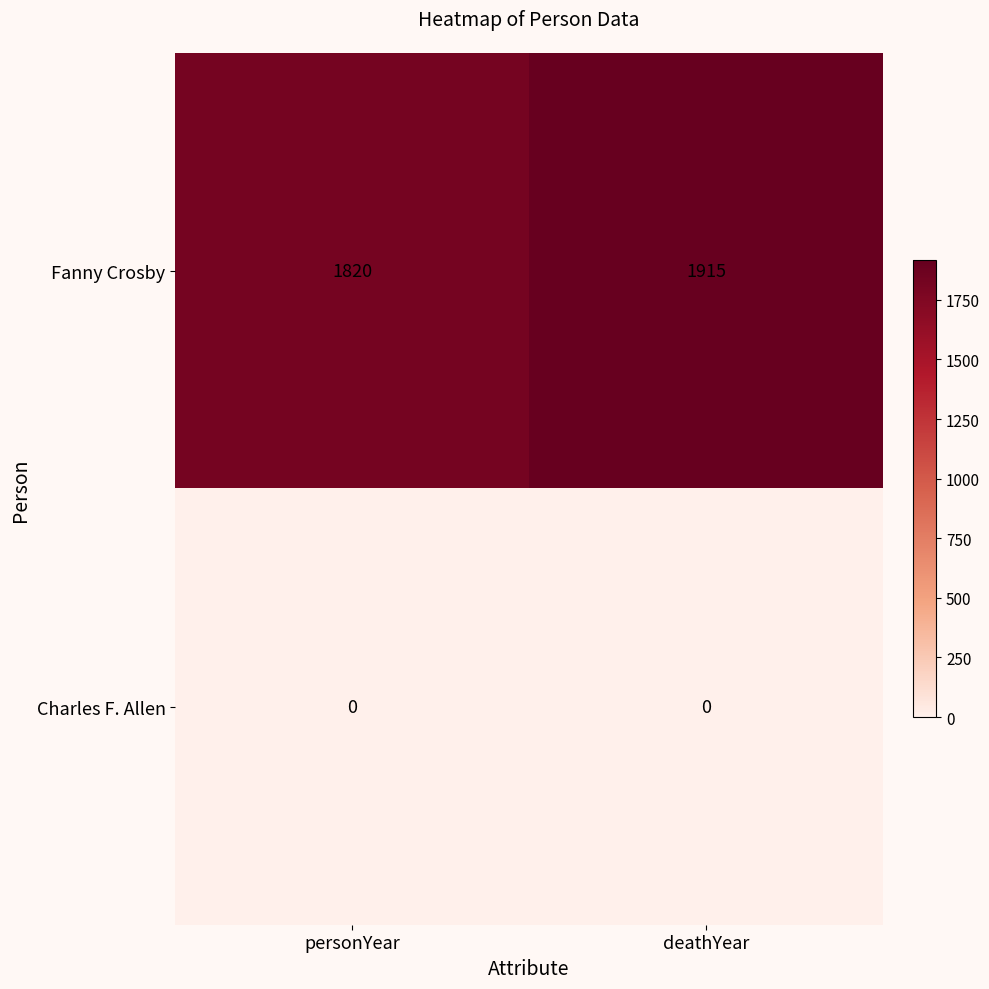

The Charles F. Allen series shows 0 at deathYear. True or false?

True